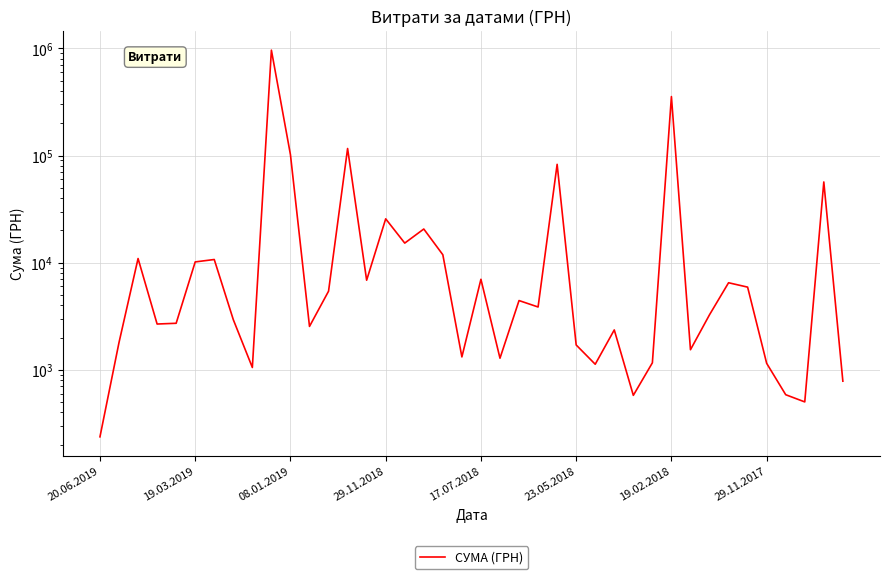

How many points are lower than both their immediate neighbors (excluding endpoints)?

12